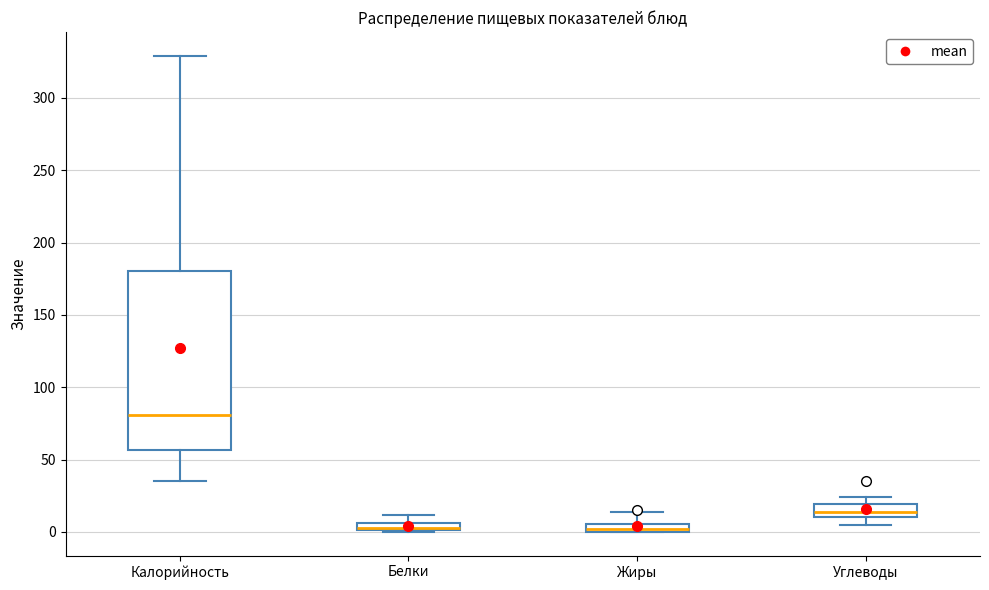

Comparing the boxes themselves (not the whiskers), which one is the tallest?

Калорийность